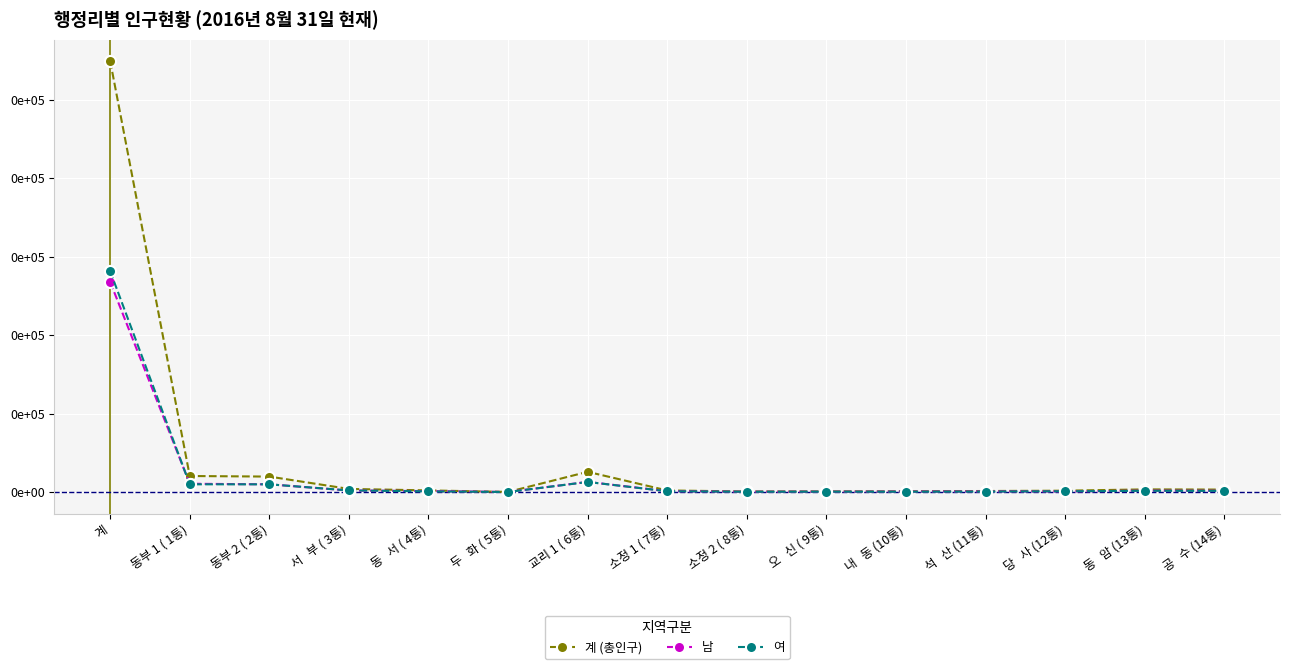

Does the chart have visible grid lines?

Yes